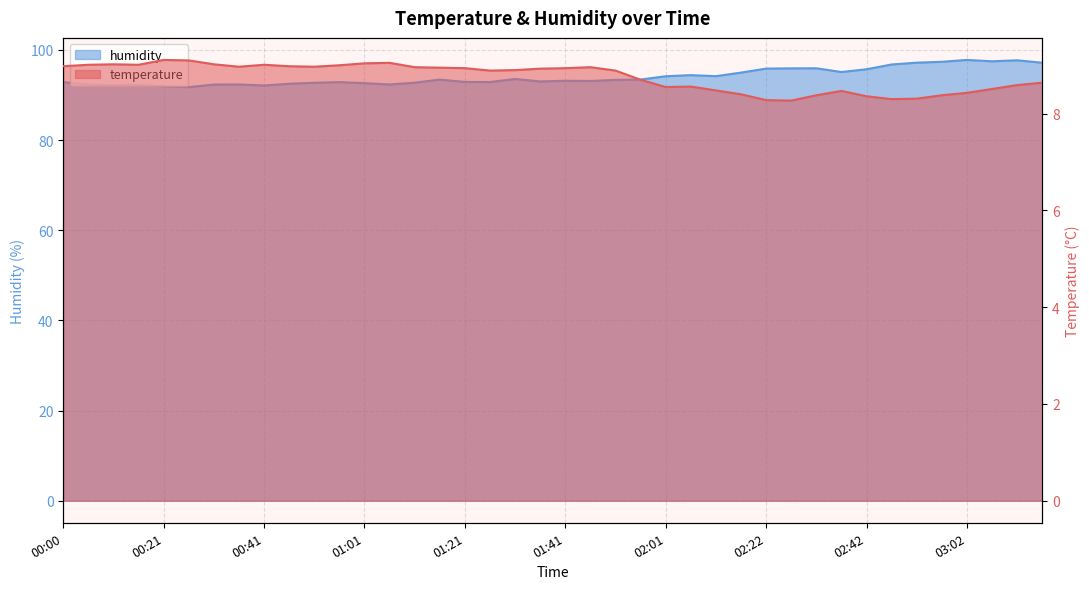

True or false: humidity and temperature cross at least once.

False